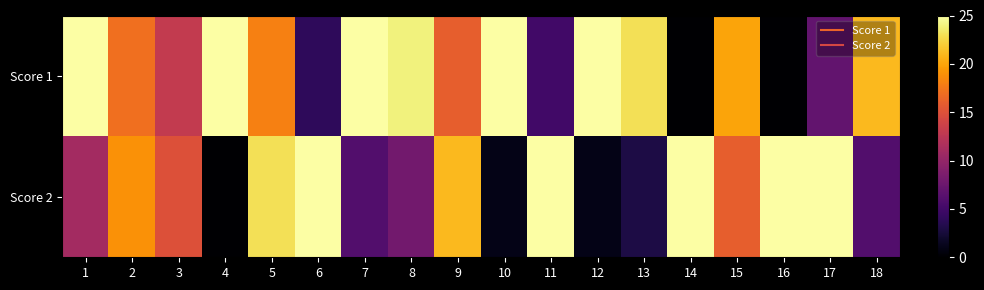

Which series has the widest spread of values?

Score 1